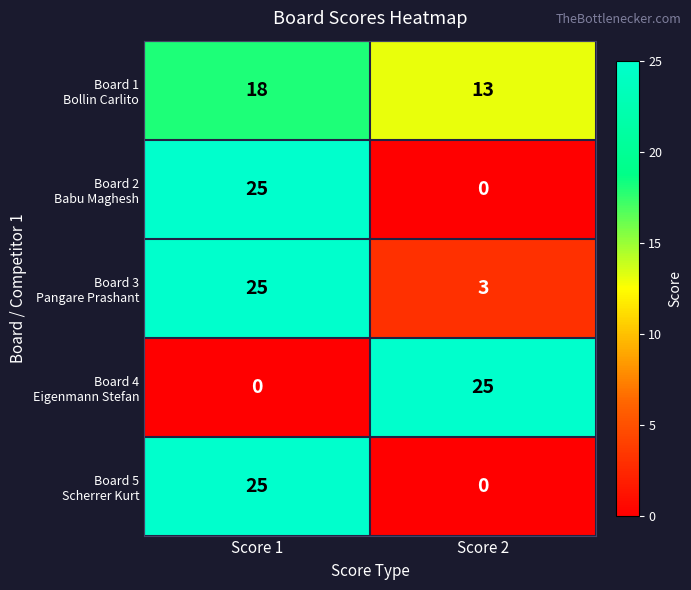

What is the total value across all series at Score 1?

93